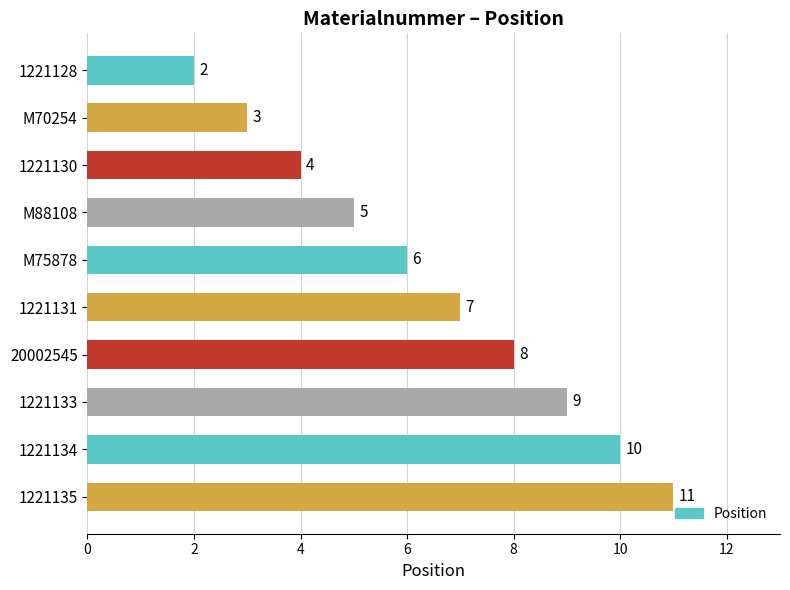

Reading bottom to top, extract all data points from this chart.

1221135=11	1221134=10	1221133=9	20002545=8	1221131=7	M75878=6	M88108=5	1221130=4	M70254=3	1221128=2